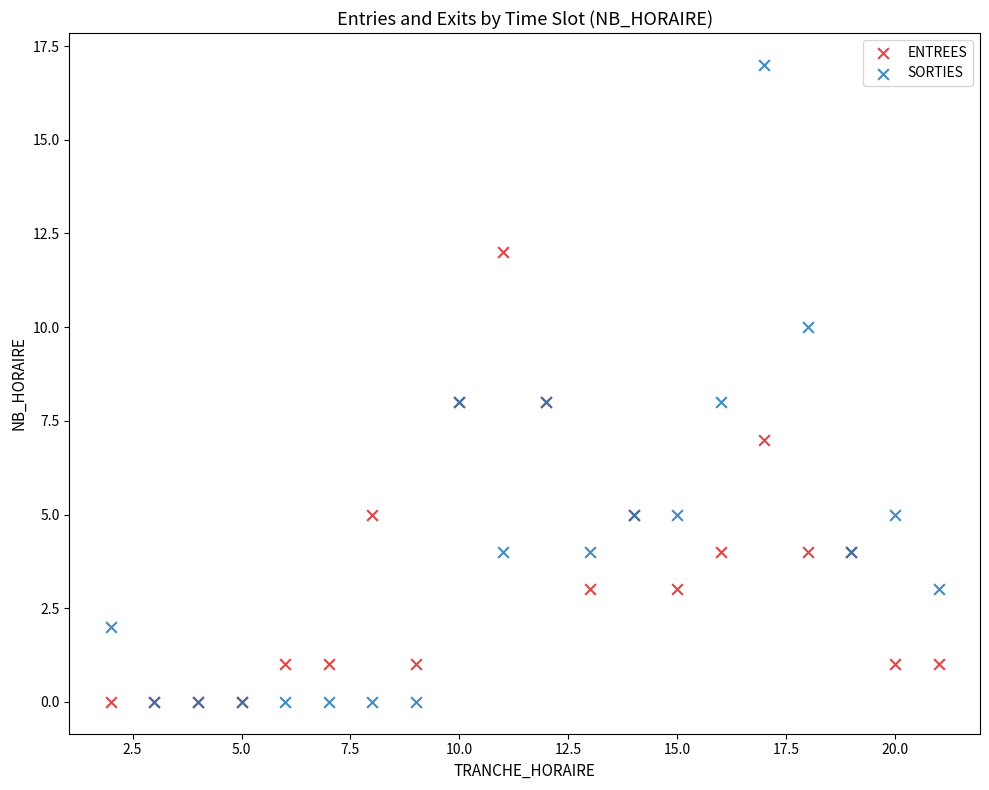

What are all the series names shown in the legend?

ENTREES, SORTIES